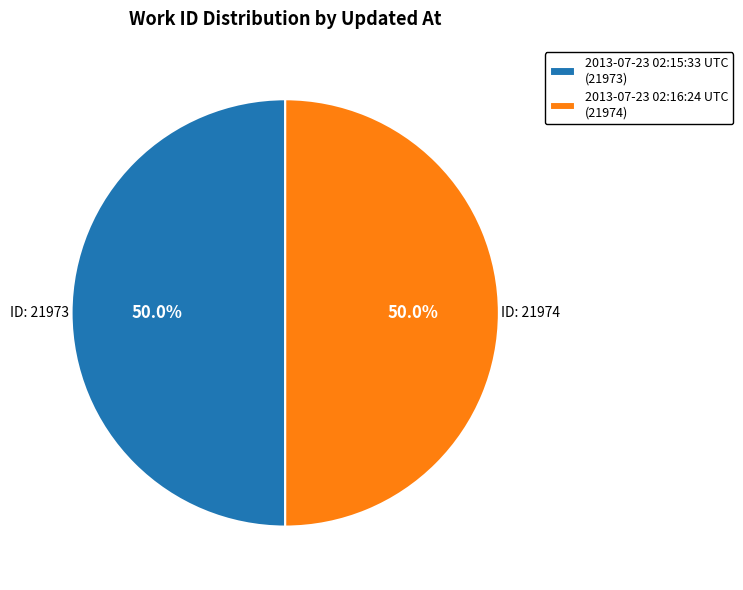

Approximately how many times larger is the value at 2013-07-23 02:15:33 UTC (21973) compared to 2013-07-23 02:16:24 UTC (21974)?

1.0